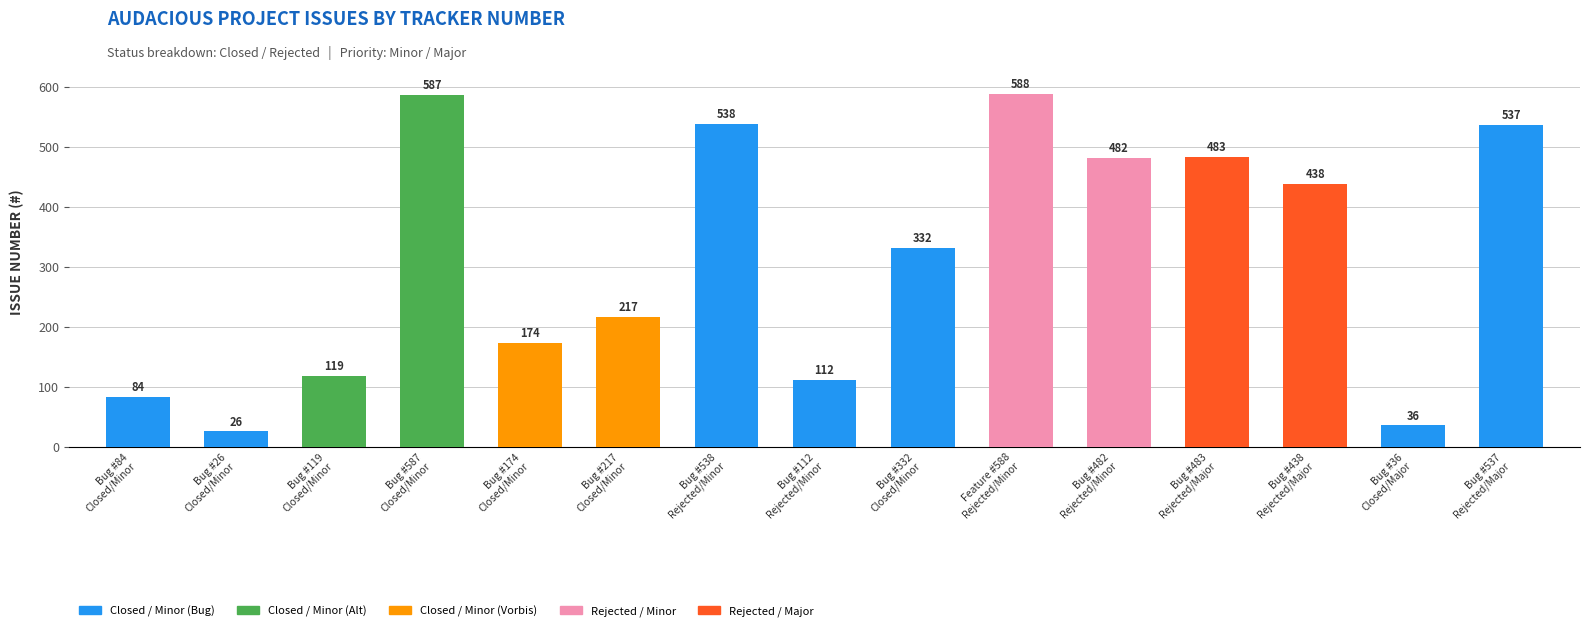

What is the greatest value displayed?

588